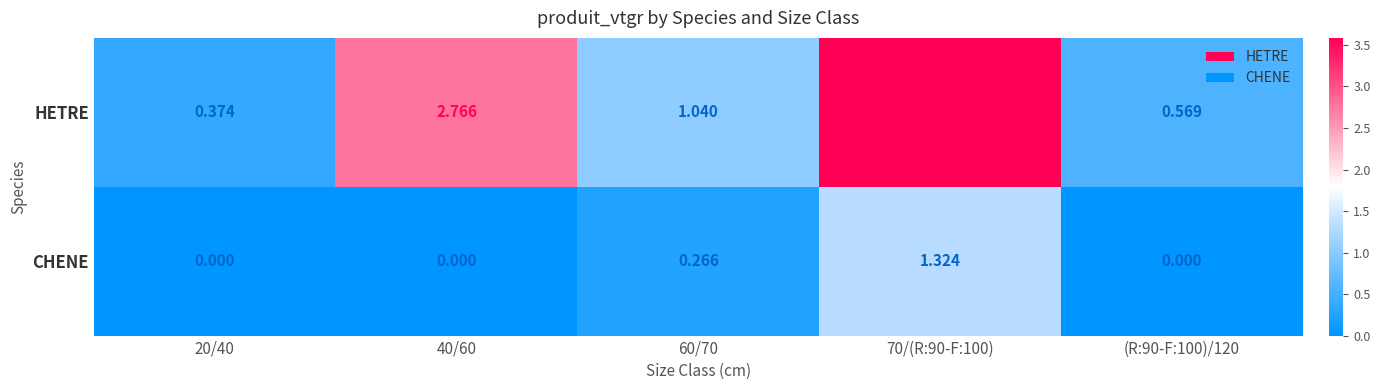

Rank the series by their average value, from lowest to highest.

CHENE, HETRE